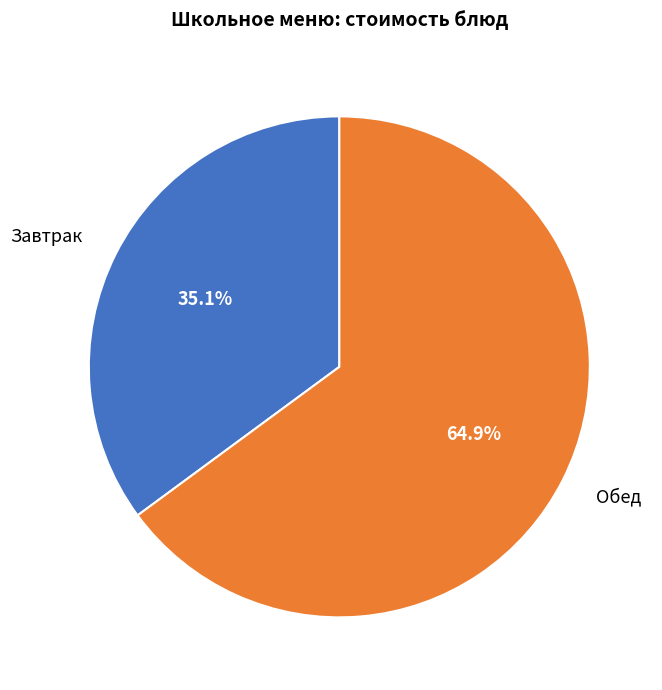

What portion of the pie excludes Завтрак?

64.9%